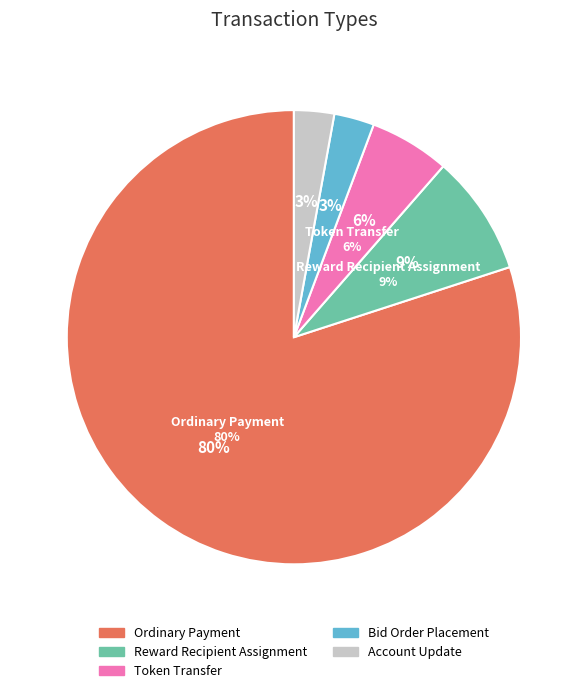

Which has a higher value, Token Transfer or Reward Recipient Assignment?

Reward Recipient Assignment